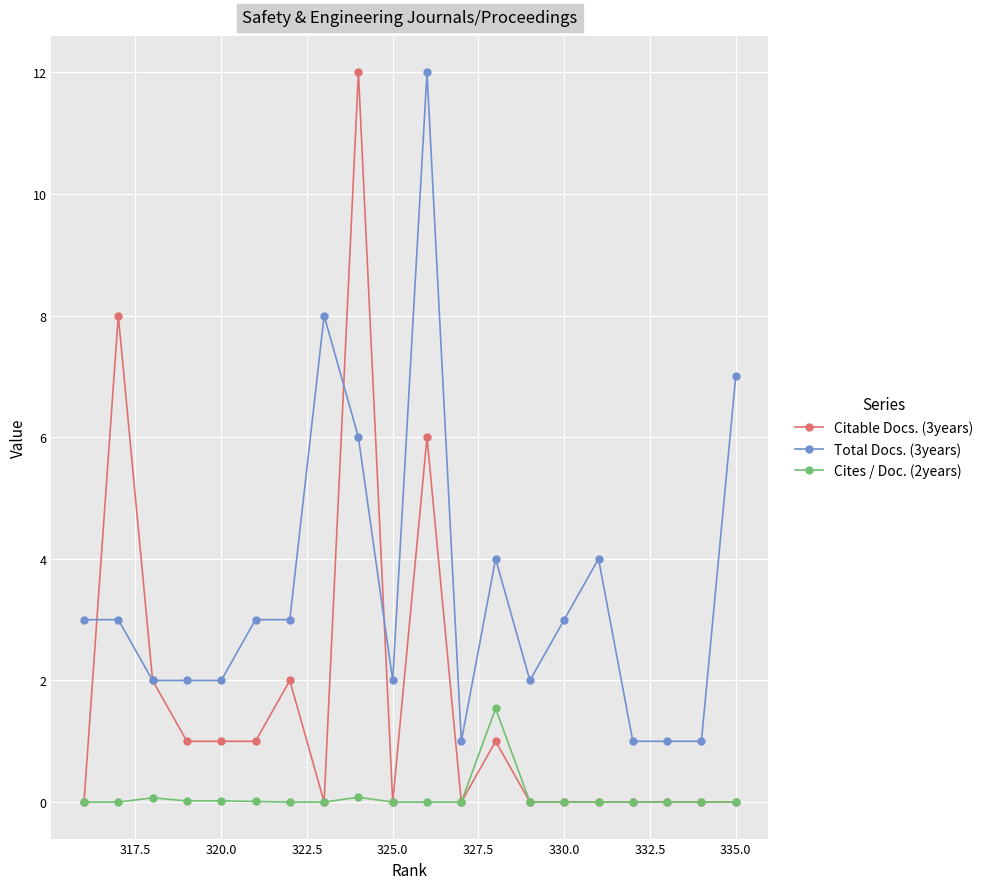

Which series has the largest total across all categories?

Total Docs. (3years)